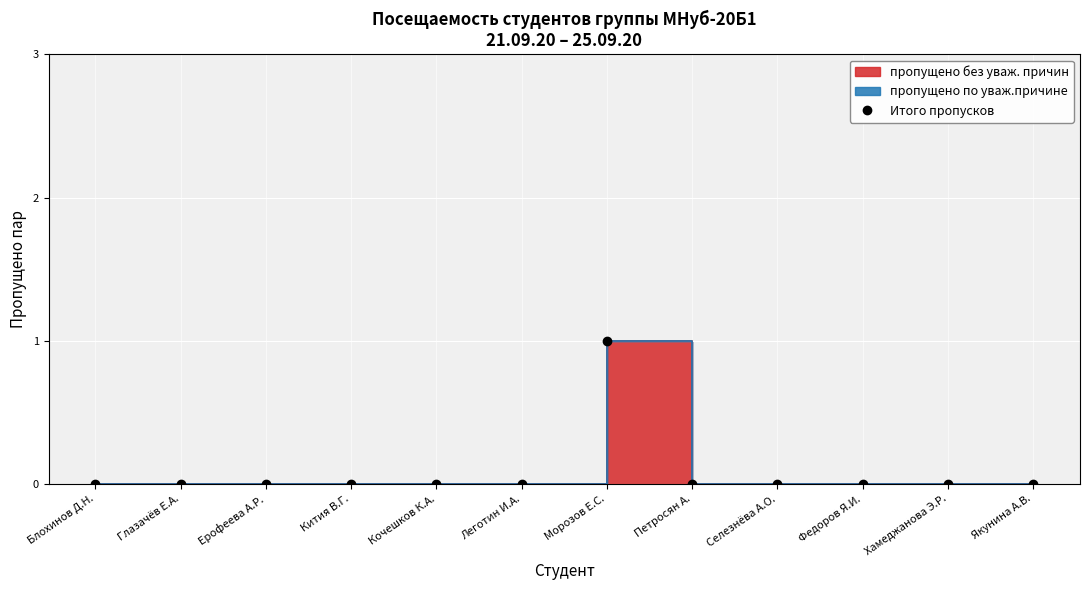

How many lines are shown in the chart?

1